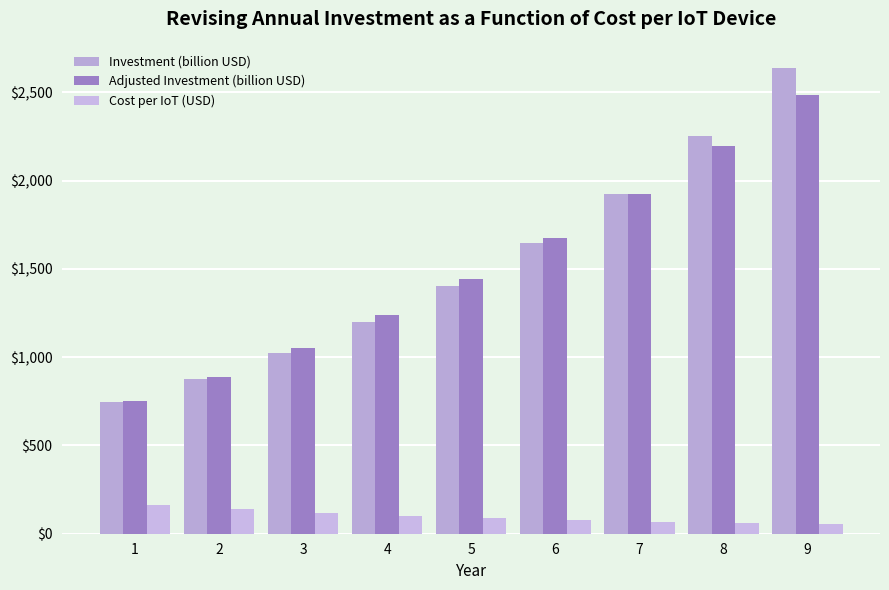

Are the bars horizontal?

No